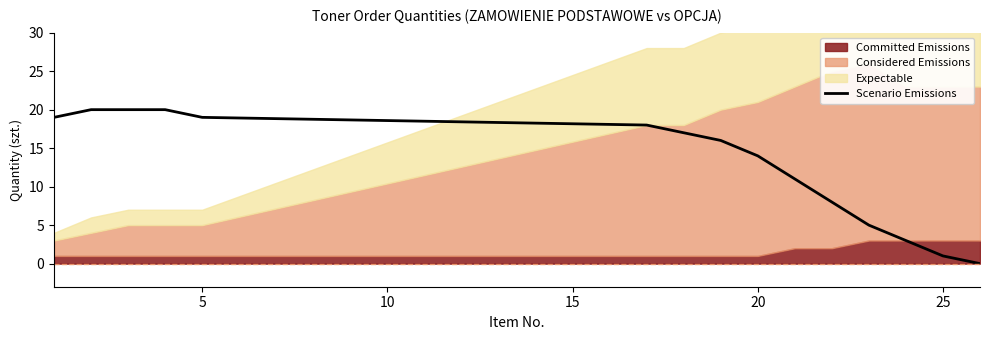

What is the highest value of the Scenario Emissions series?

20